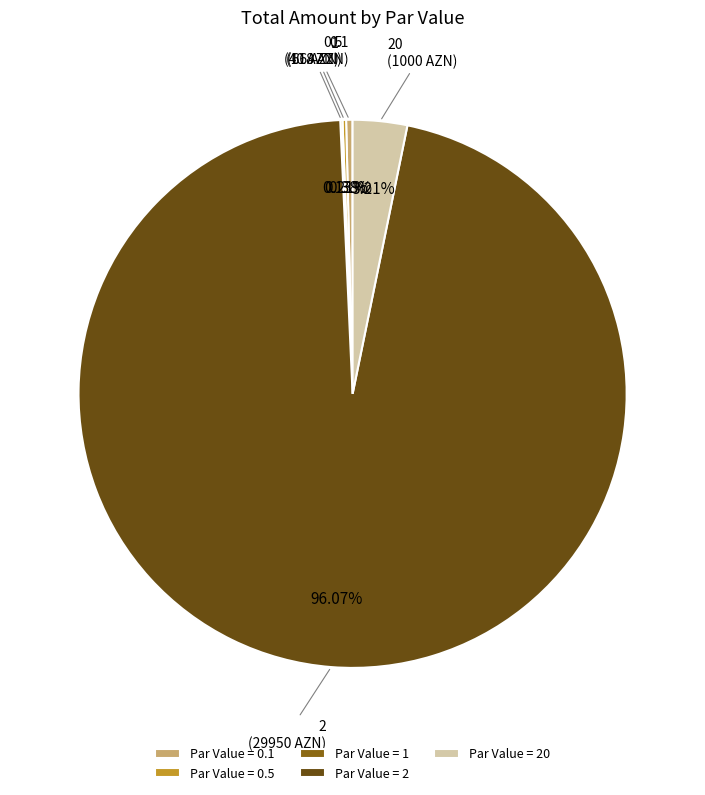

Does Par Value = 2 account for over 50% of the chart?

Yes